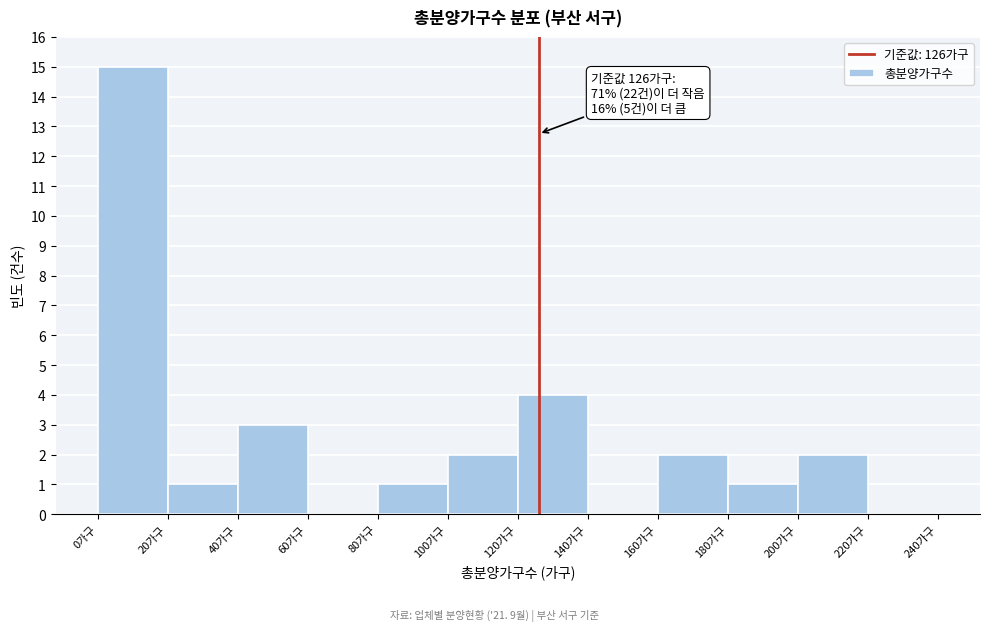

Over which range of the x-axis is the bar tallest?

0 to 20